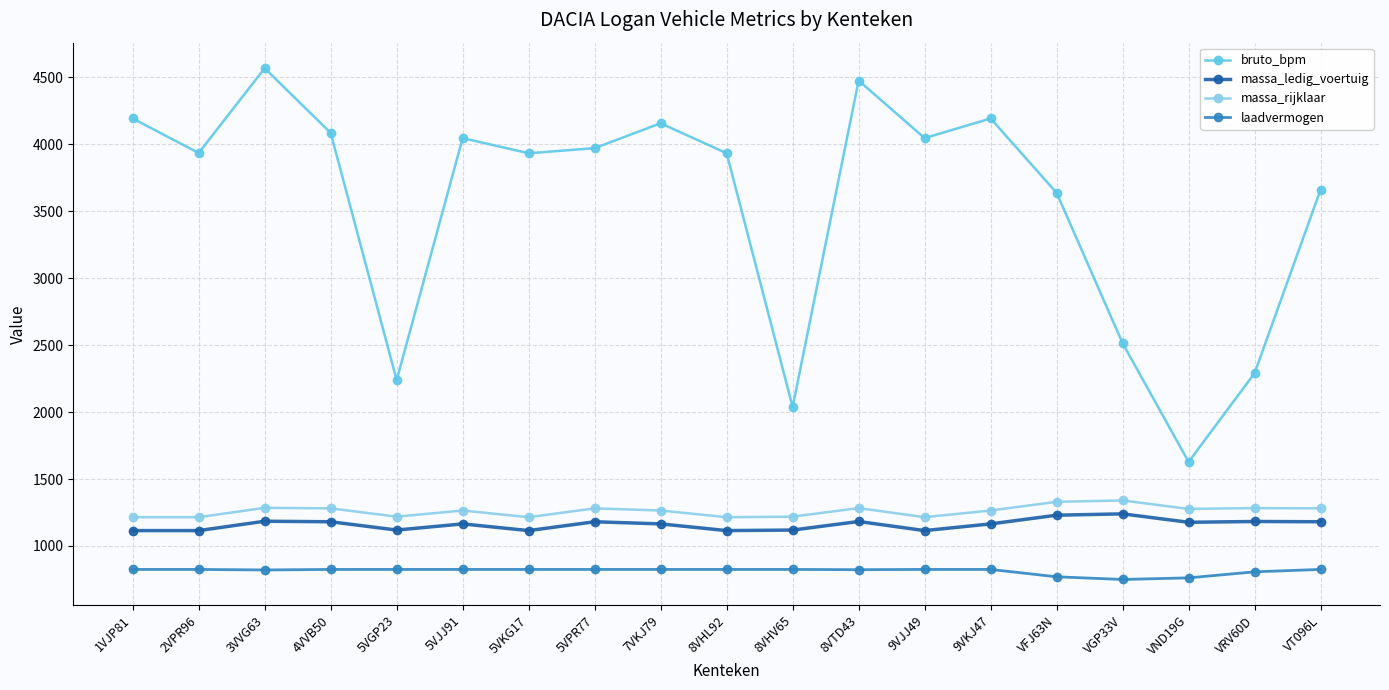

The value of bruto_bpm at 5VKG17 is 2515. True or false?

False